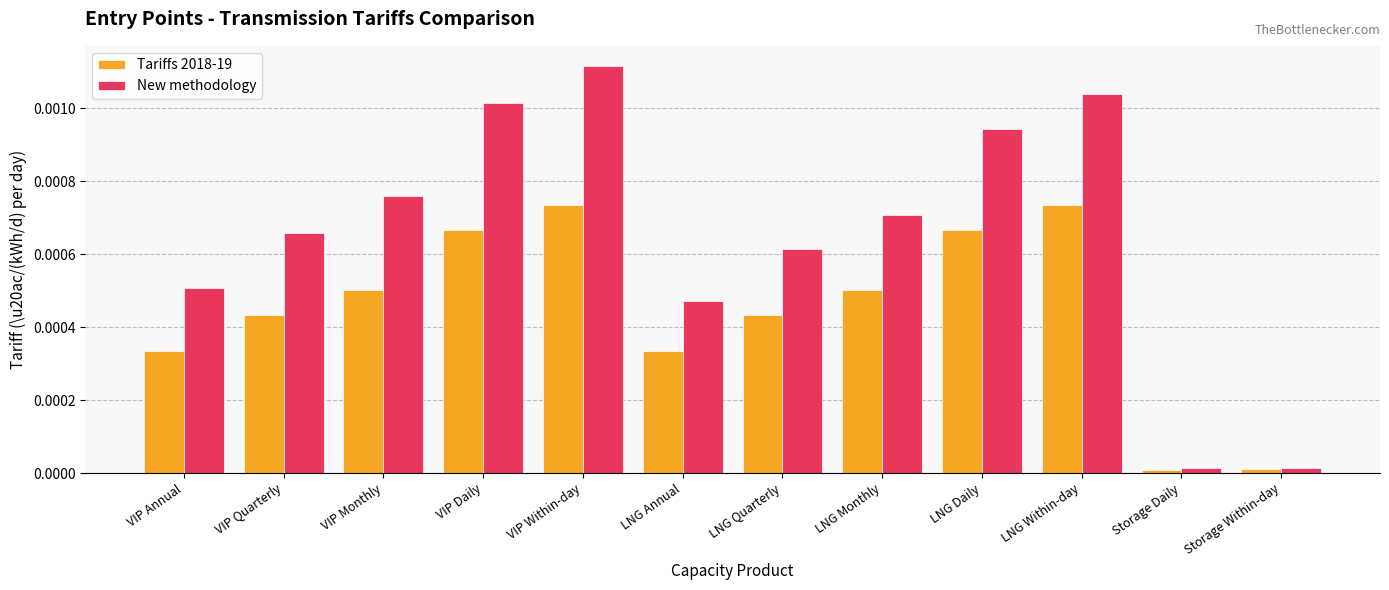

What position from the left is LNG Annual?

6